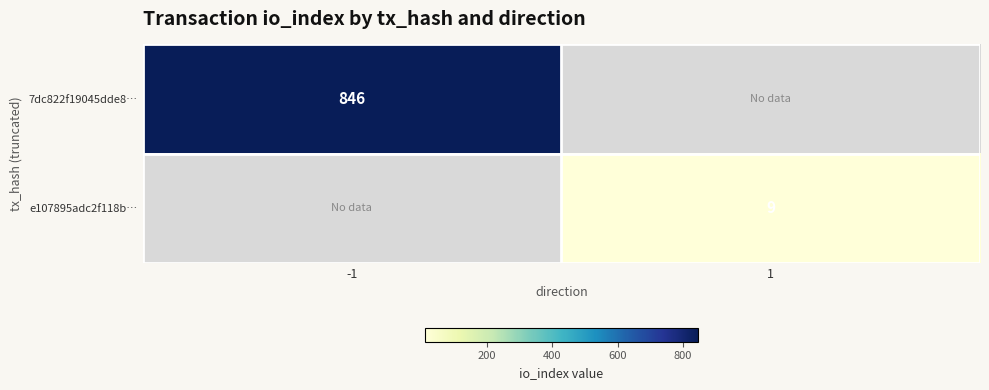

The e107895adc2f118b… series shows 4 at 1. True or false?

False